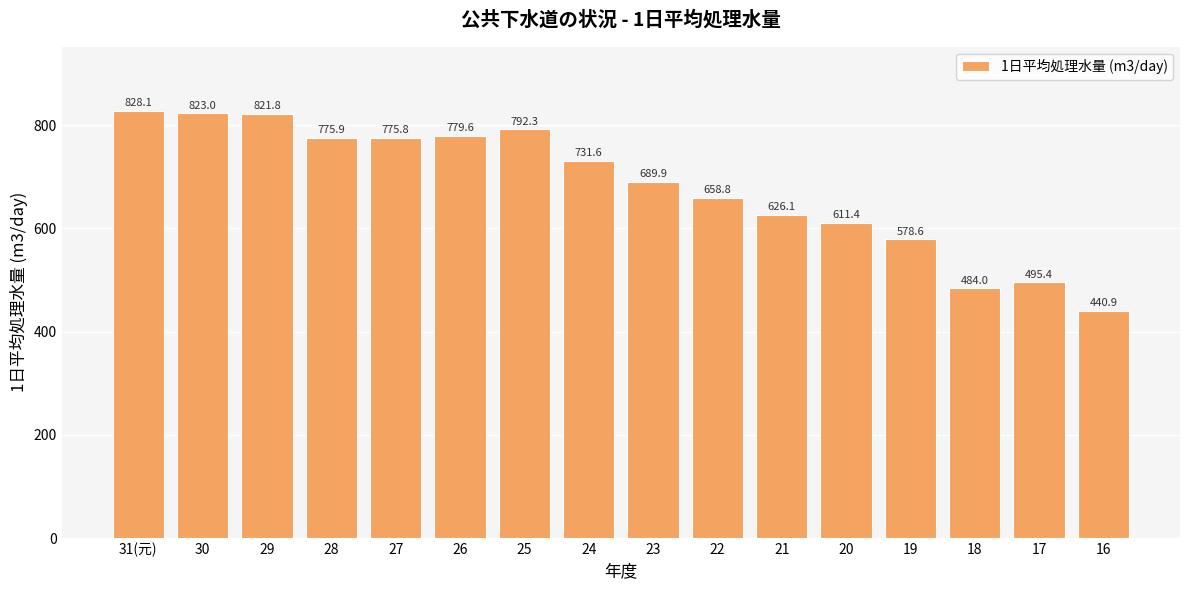

How many data points are above 731?

8